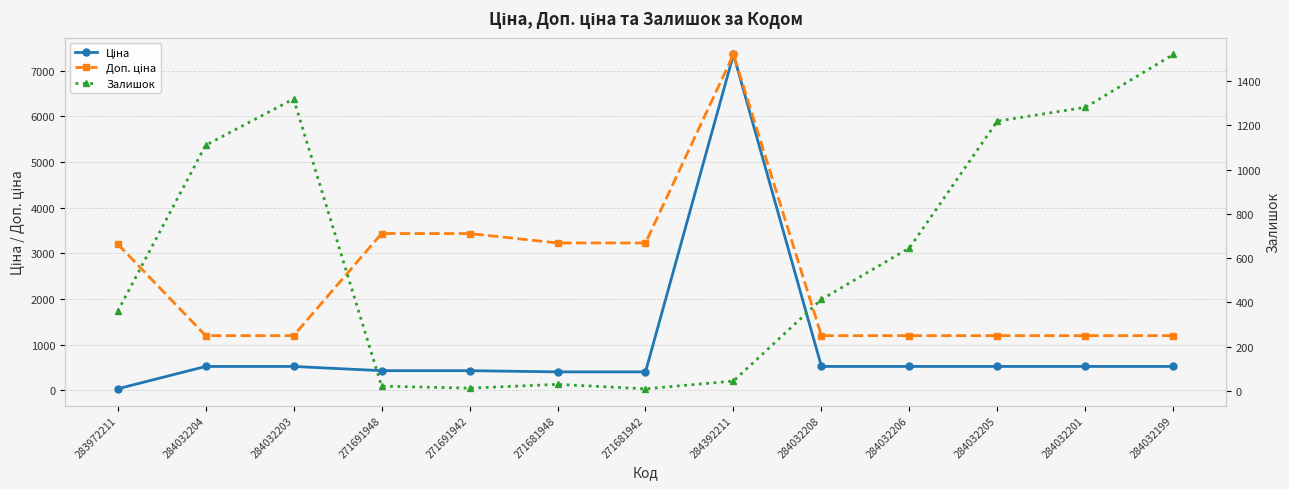

What is the greatest value displayed?

7360.2